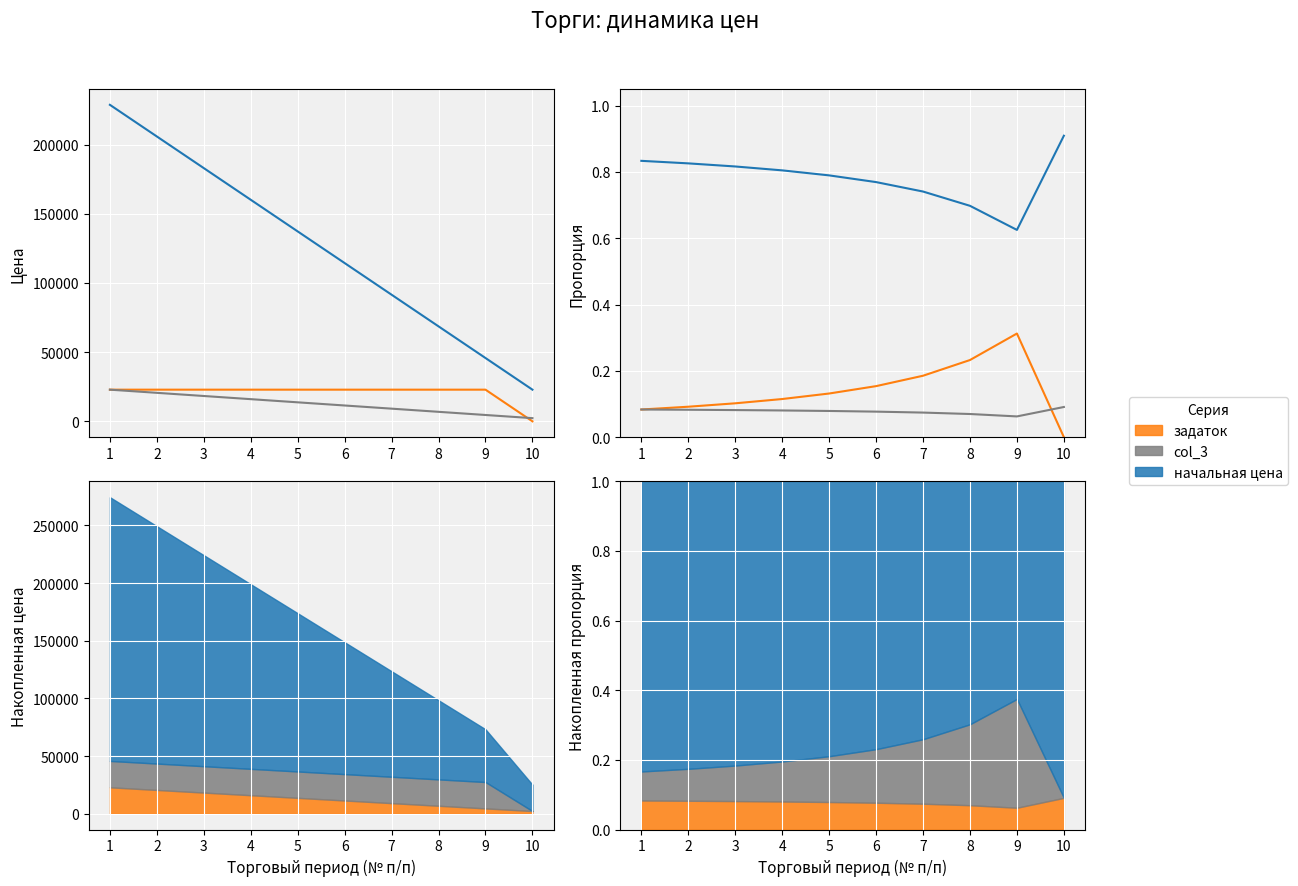

What is the highest value of the задаток series?

0.1